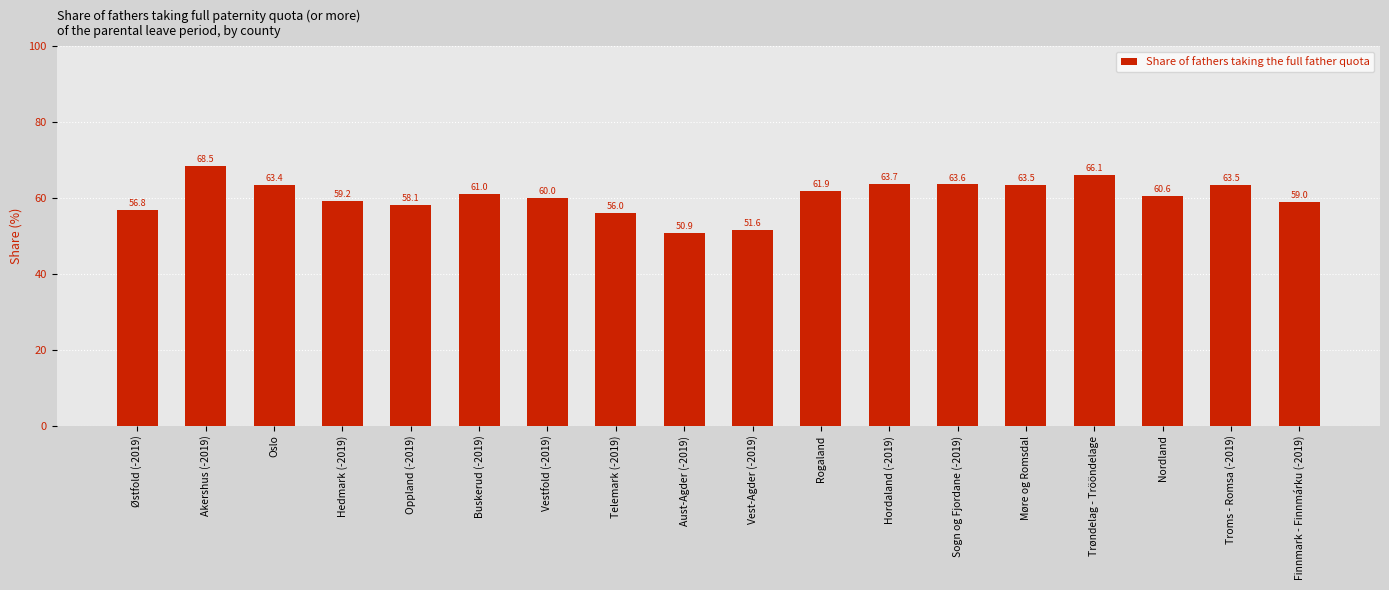

The chart shows a value of 58.1 at Oppland (-2019). True or false?

True